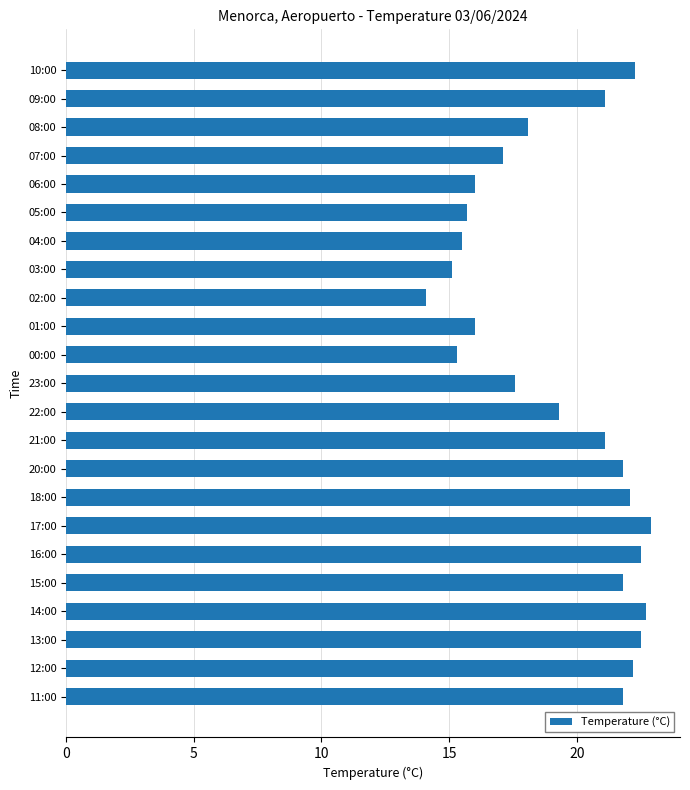

What is the minimum value shown in the chart?

14.1